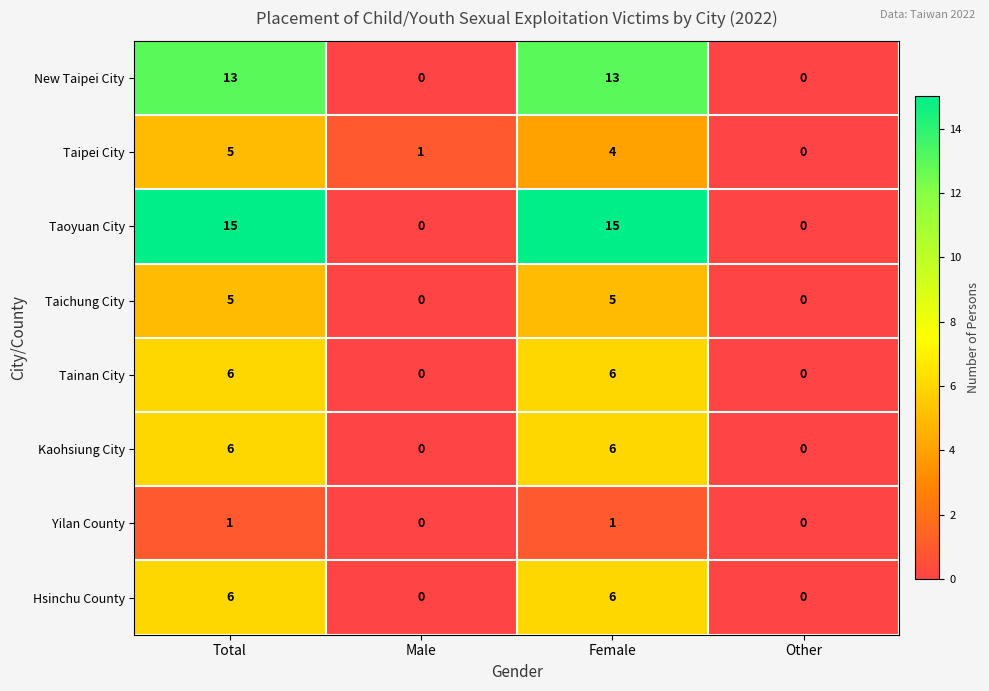

What is the maximum value shown in the chart?

15